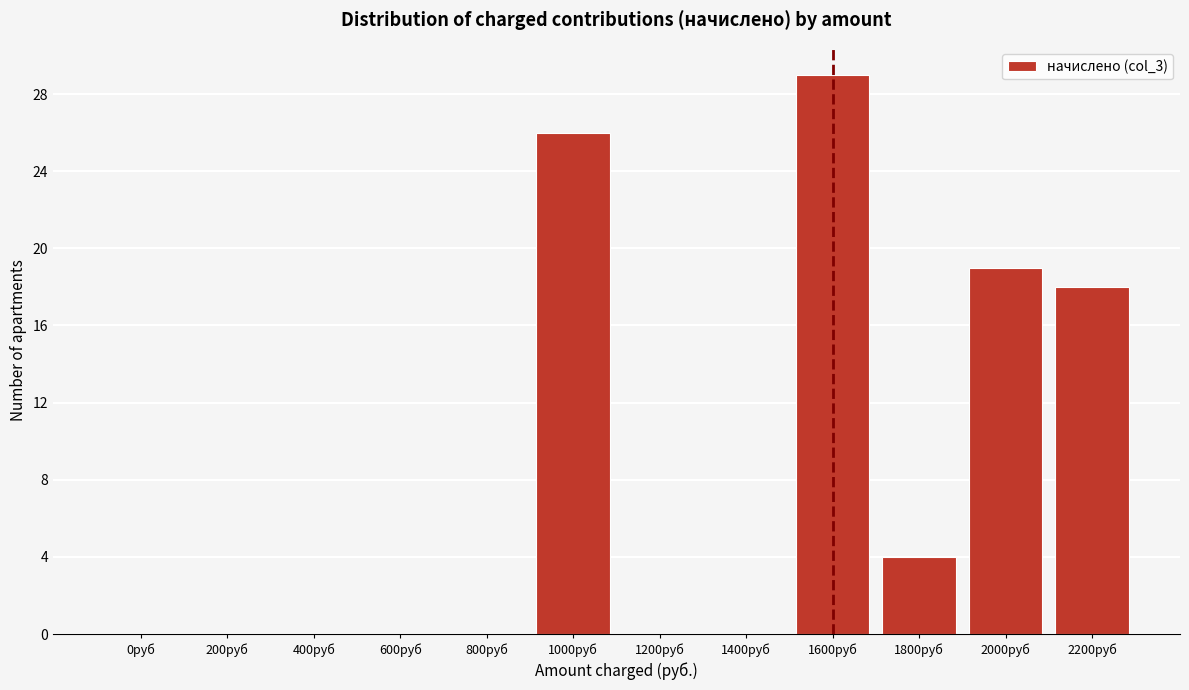

Reading right to left, transcribe all the data shown in this chart.

2200руб=18	2000руб=19	1800руб=4	1600руб=29	1400руб=0	1200руб=0	1000руб=26	800руб=0	600руб=0	400руб=0	200руб=0	0руб=0